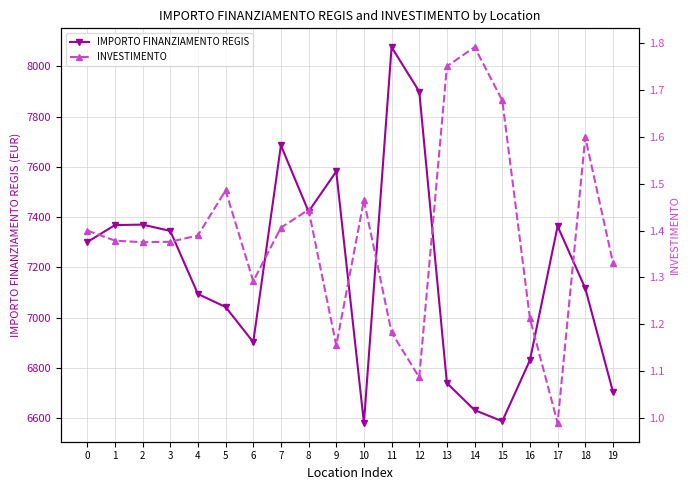

The INVESTIMENTO series shows 0.5 at 0. True or false?

False